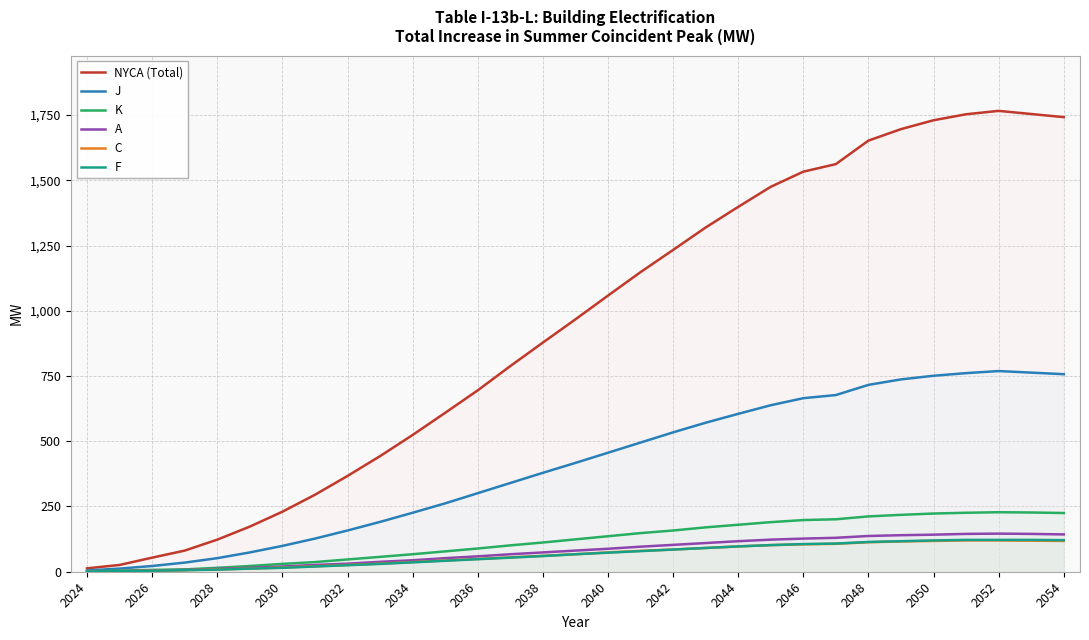

Which series changed the most between 2028 and 2036?

NYCA (Total)